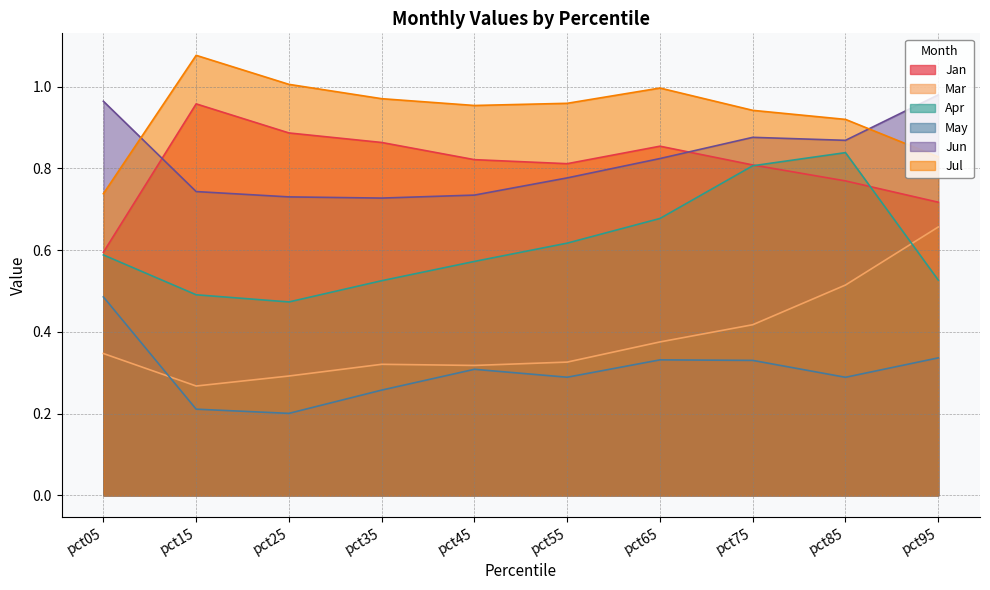

At which category is the sum across all series the highest?

pct85